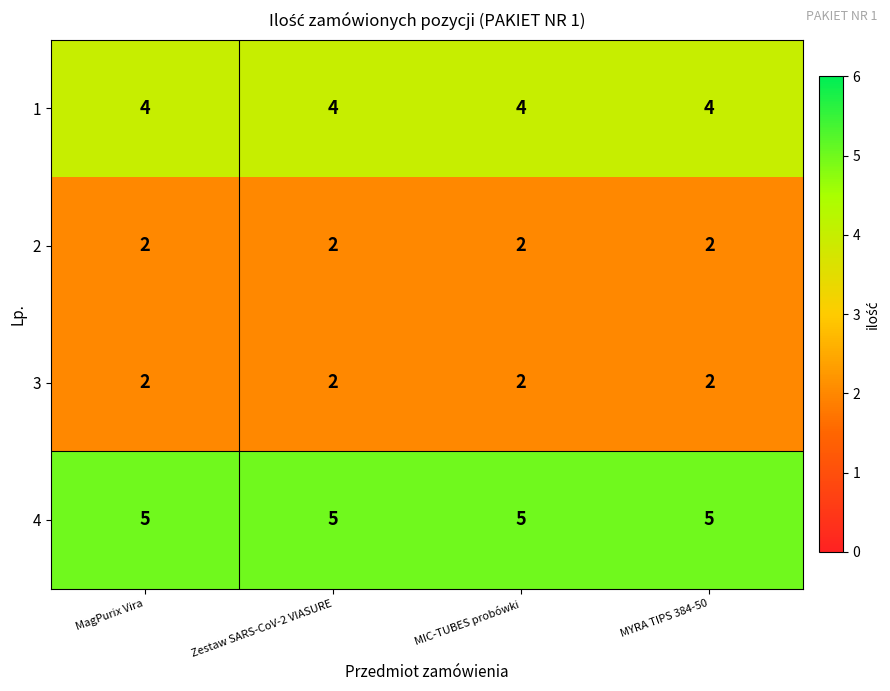

What is the spread (max minus min) of values at MIC-TUBES probówki?

3